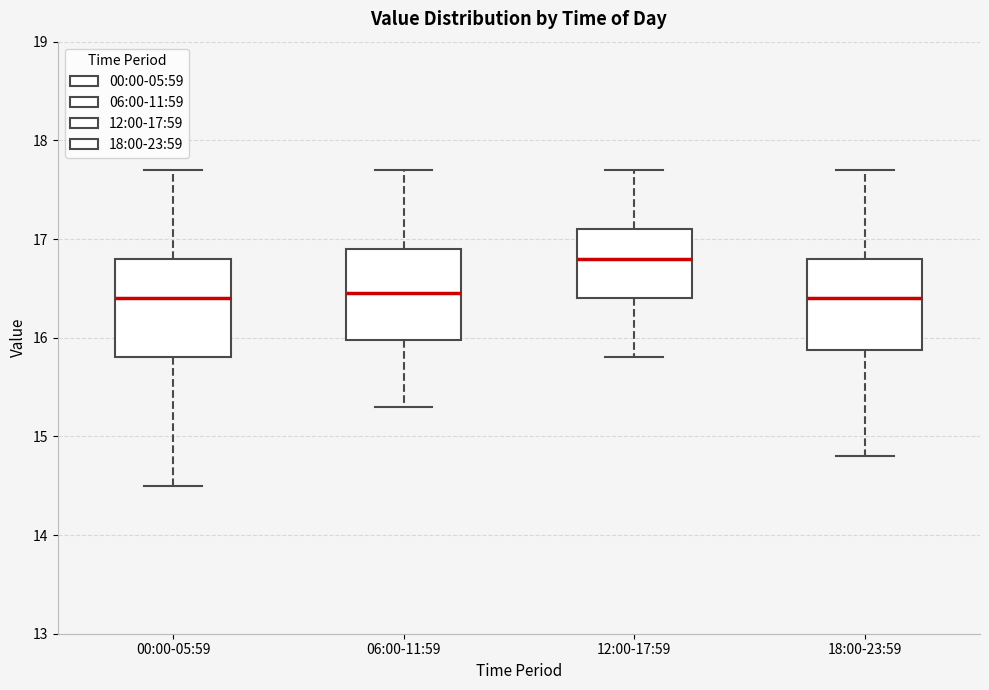

Where does the upper whisker of the box for 18:00-23:59 end on the y-axis? The values are not printed on the chart, so give them approximately, as read against the axis.

17.7